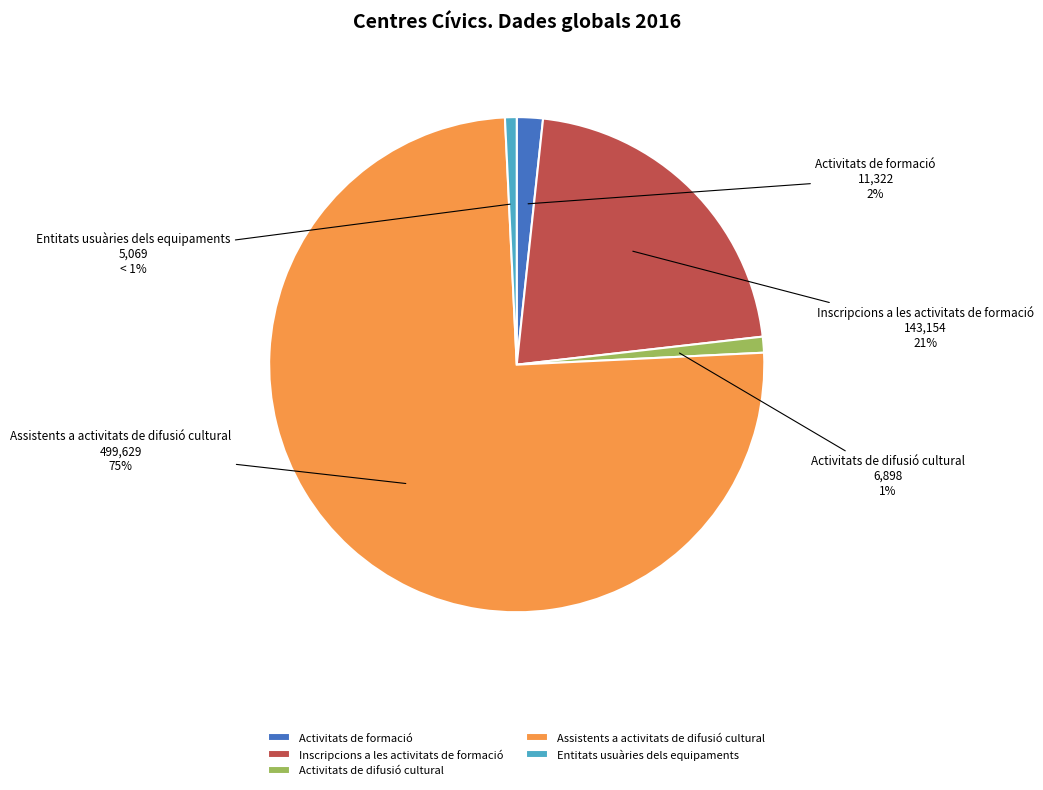

Combined, do Entitats usuàries dels equipaments and Activitats de formació account for over 50%?

No